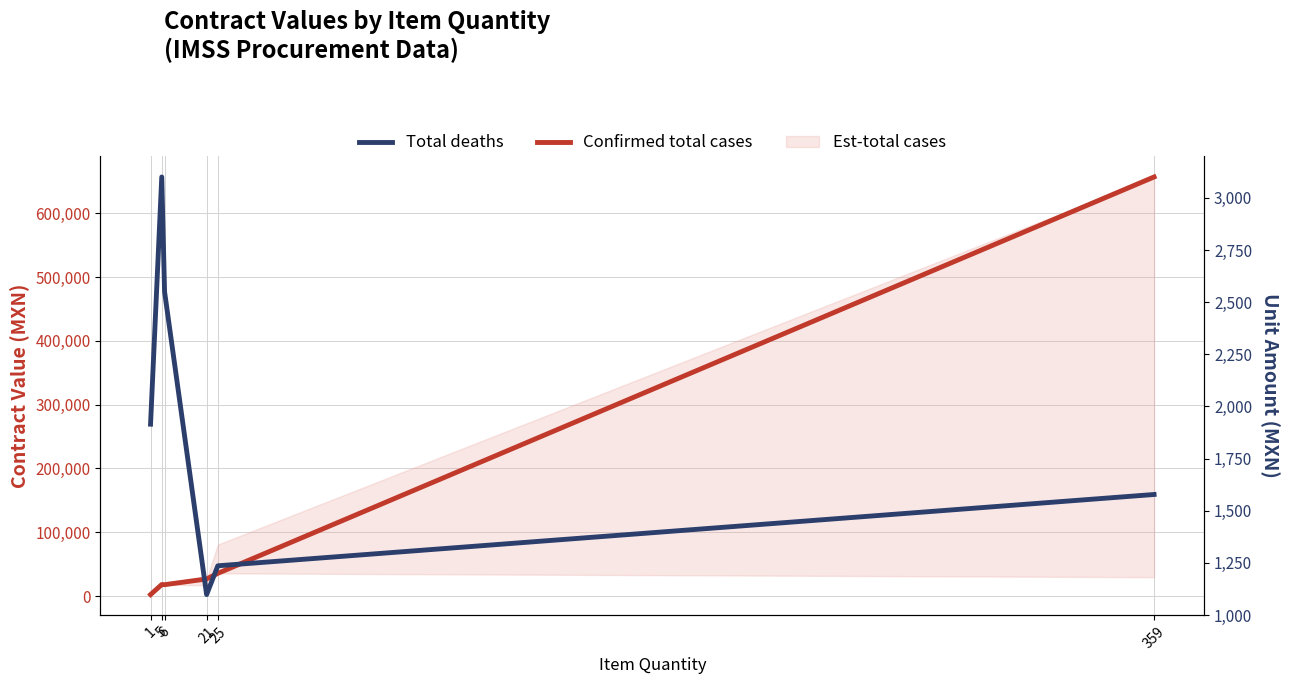

Which series has the widest spread of values?

Confirmed total cases